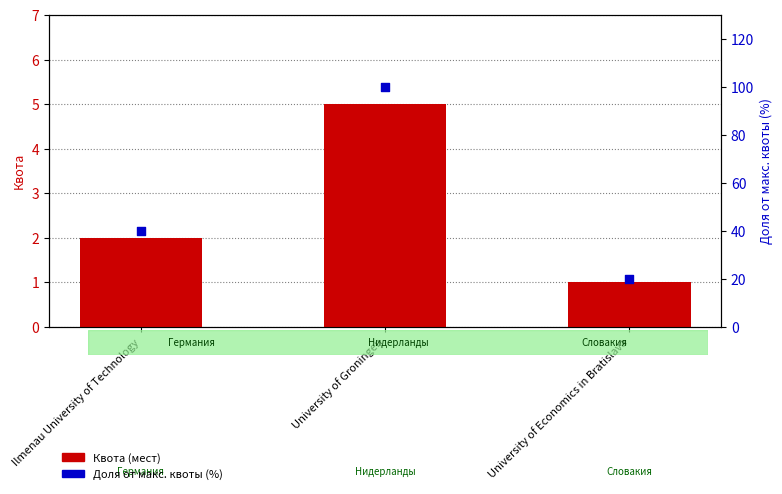

Which series reaches the minimum Y coordinate?

Квота